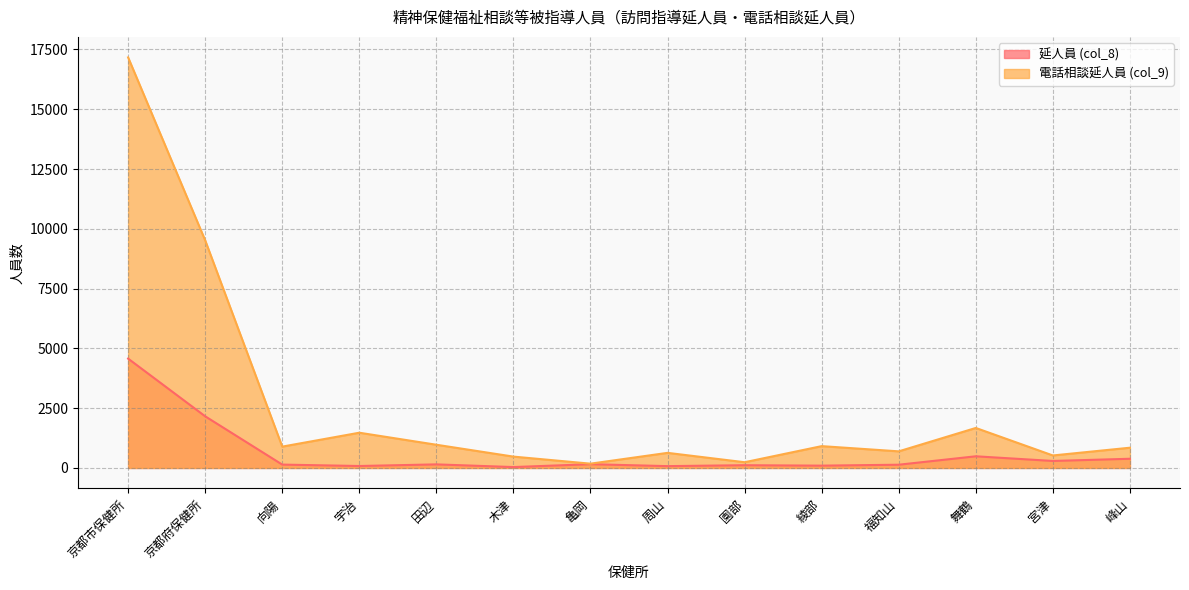

Does the chart have visible grid lines?

Yes